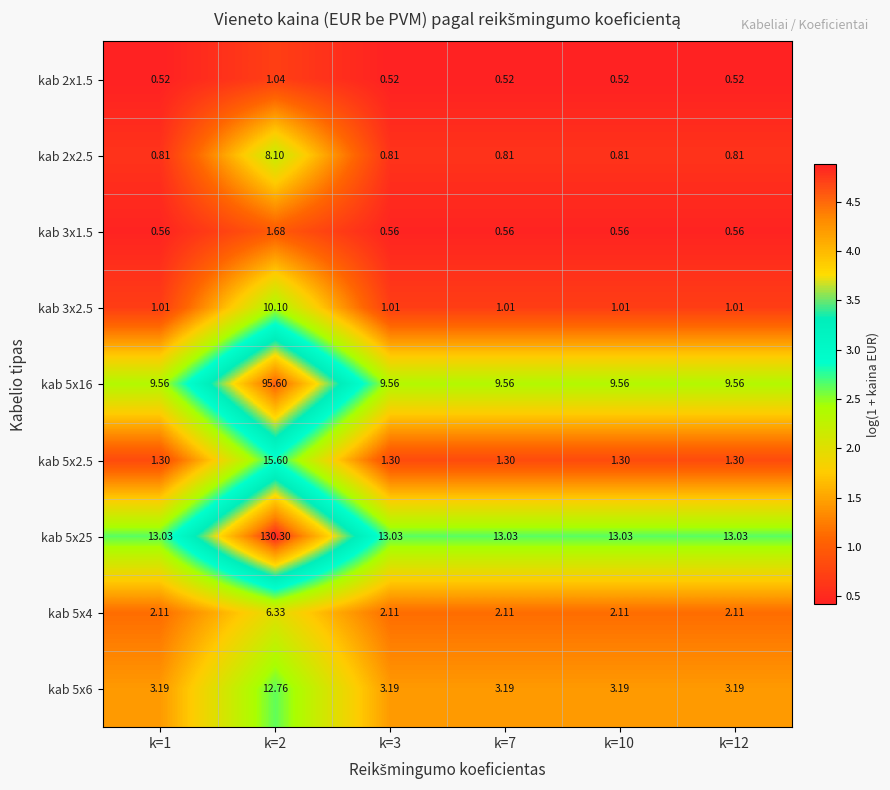

Is the value of kab 2x2.5 at k=3 greater than the value of kab 5x6 at k=3?

No